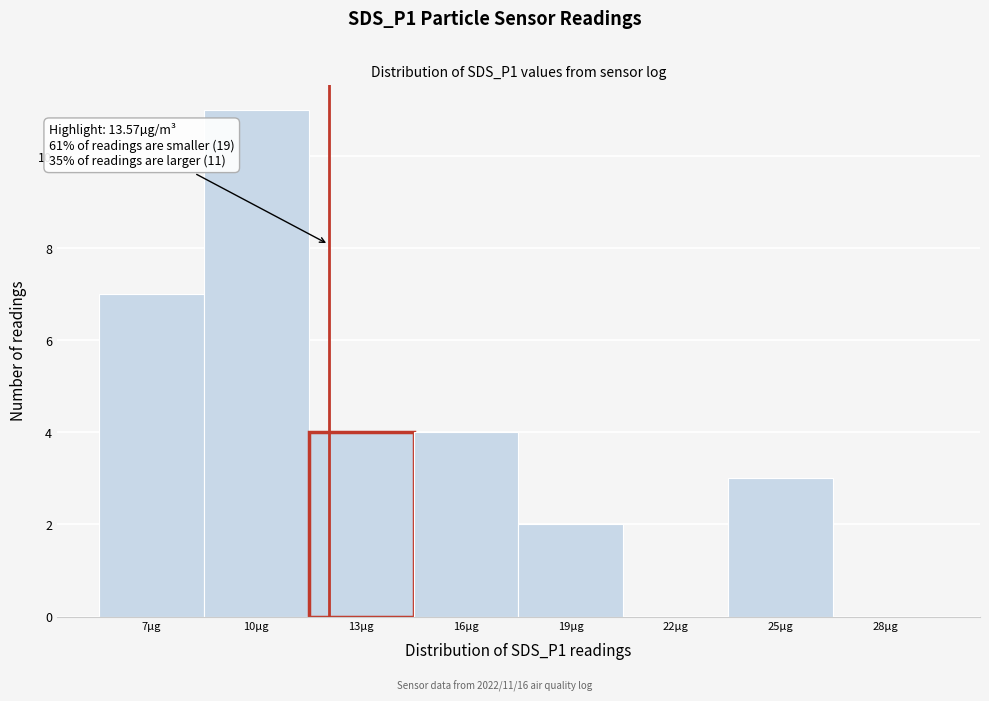

Reading left to right, transcribe all the data shown in this chart.

7µg=7	10µg=11	13µg=4	16µg=4	19µg=2	22µg=0	25µg=3	28µg=0